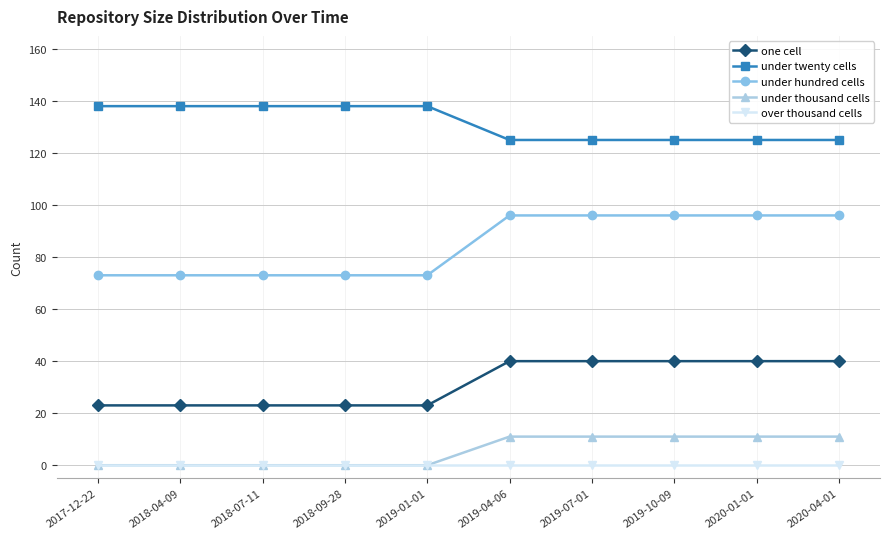

Reading right to left, list all the values displayed in this chart.

one cell: 2020-04-01=40	2020-01-01=40	2019-10-09=40	2019-07-01=40	2019-04-06=40	2019-01-01=23	2018-09-28=23	2018-07-11=23	2018-04-09=23	2017-12-22=23
under twenty cells: 2020-04-01=125	2020-01-01=125	2019-10-09=125	2019-07-01=125	2019-04-06=125	2019-01-01=138	2018-09-28=138	2018-07-11=138	2018-04-09=138	2017-12-22=138
under hundred cells: 2020-04-01=96	2020-01-01=96	2019-10-09=96	2019-07-01=96	2019-04-06=96	2019-01-01=73	2018-09-28=73	2018-07-11=73	2018-04-09=73	2017-12-22=73
under thousand cells: 2020-04-01=11	2020-01-01=11	2019-10-09=11	2019-07-01=11	2019-04-06=11	2019-01-01=0	2018-09-28=0	2018-07-11=0	2018-04-09=0	2017-12-22=0
over thousand cells: 2020-04-01=0	2020-01-01=0	2019-10-09=0	2019-07-01=0	2019-04-06=0	2019-01-01=0	2018-09-28=0	2018-07-11=0	2018-04-09=0	2017-12-22=0